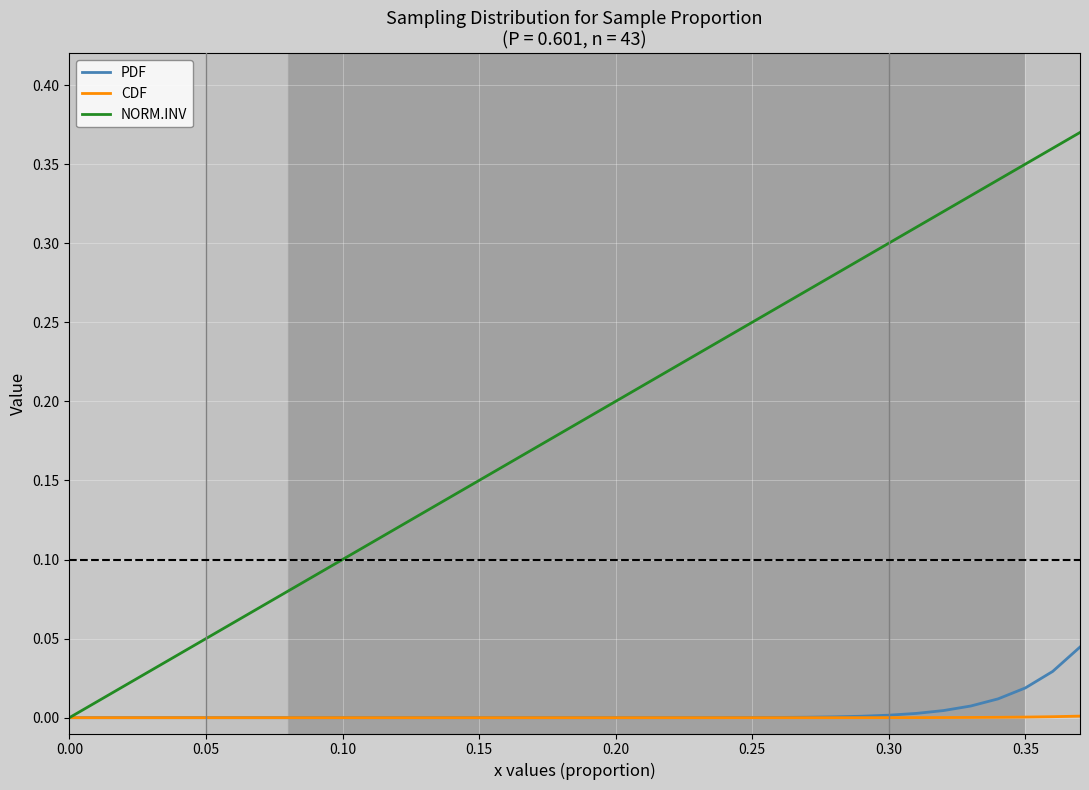

Which series has the largest range (max minus min)?

NORM.INV